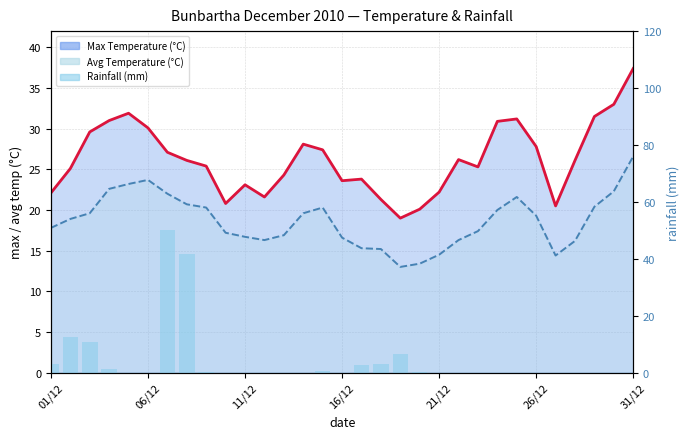

What is the average value of the Avg Temperature (°C) line series?

18.7